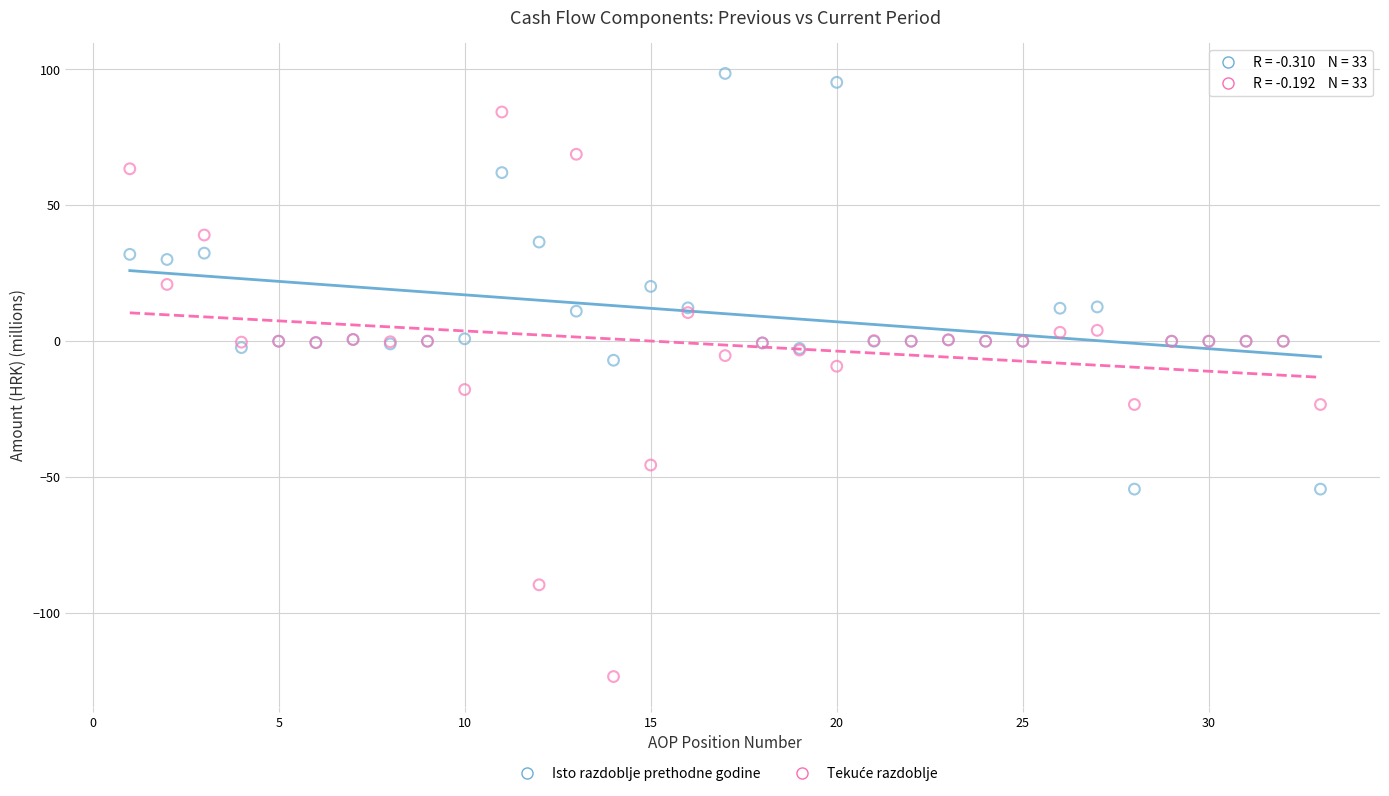

Which series reaches the maximum Y coordinate?

Isto razdoblje prethodne godine